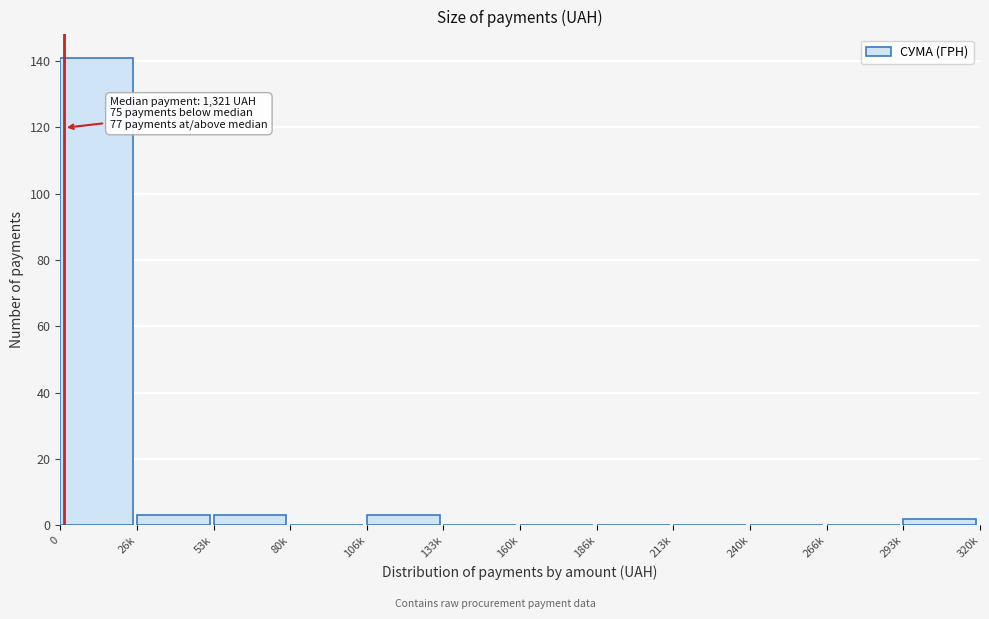

Reading left to right, transcribe all the data shown in this chart.

0=141	26k=3	53k=3	80k=0	106k=3	133k=0	160k=0	186k=0	213k=0	240k=0	266k=0	293k=2